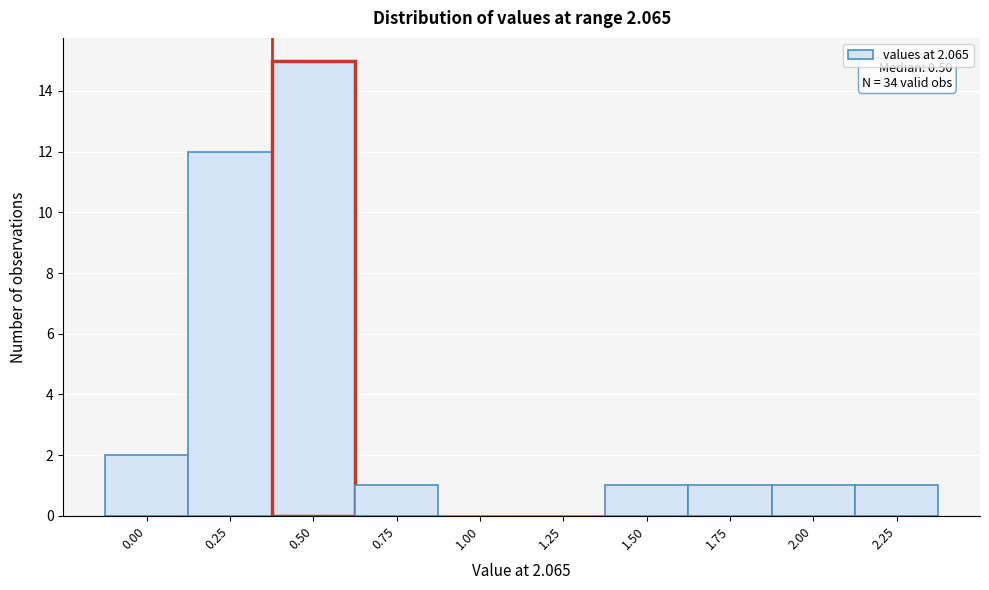

Reading left to right, transcribe all the data shown in this chart.

0.00=2	0.25=12	0.50=15	0.75=1	1.00=0	1.25=0	1.50=1	1.75=1	2.00=1	2.25=1